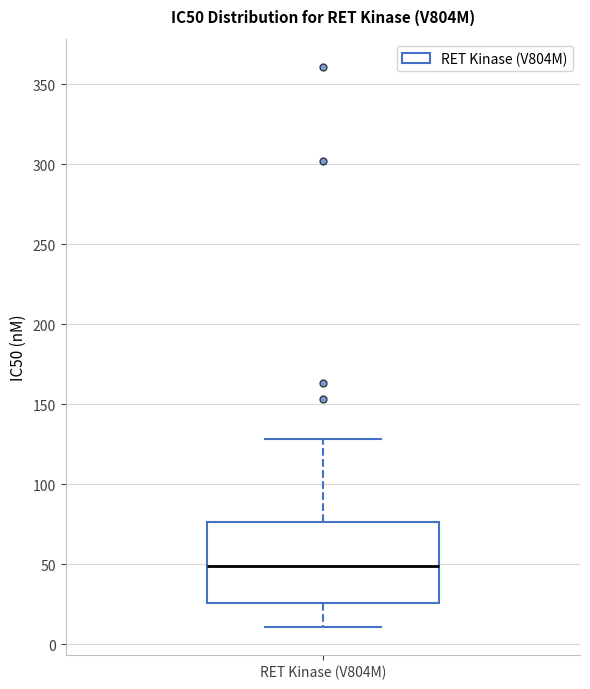

Read this box plot against the y-axis: the position of the median line, the range covered by the box, and the ends of both whiskers. The values are not printed on the chart, so give them approximately, as read against the axis.

median 50, box 25 to 75, whiskers 10 to 130